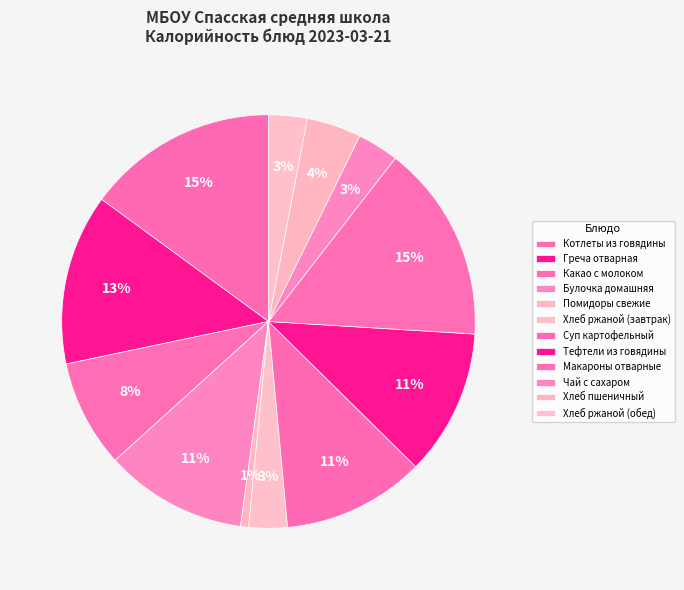

What percentage is NOT represented by Греча отварная?

86.6%